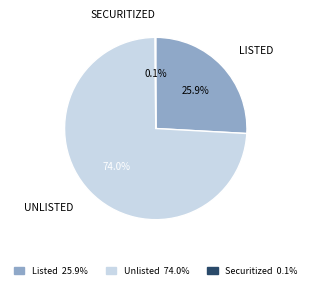

Is there any slice that represents more than half of the pie?

Yes